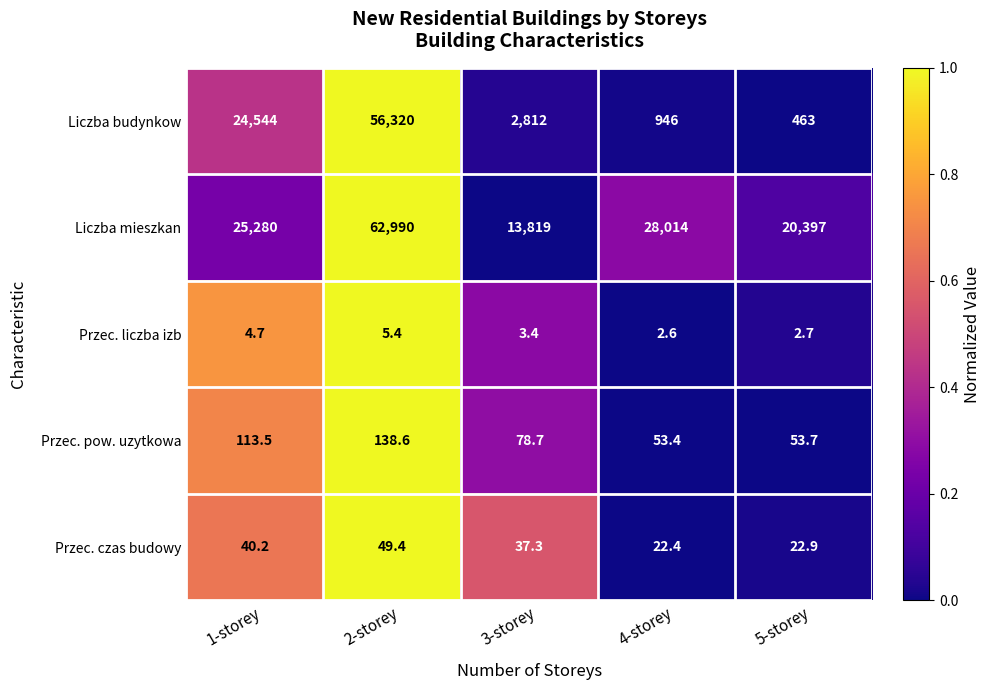

How many data points does each series have?

5